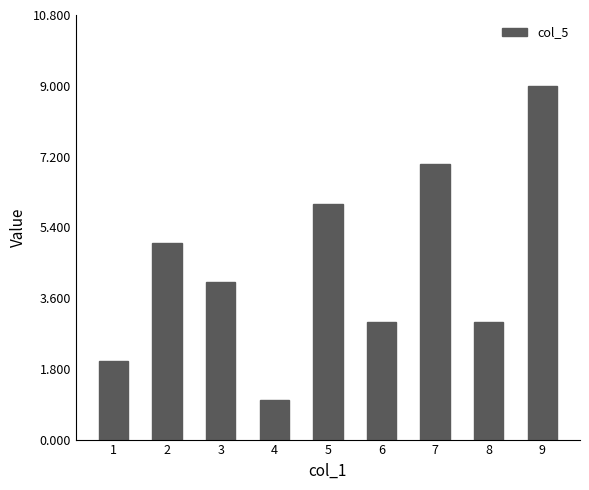

Does the chart contain any negative values?

No